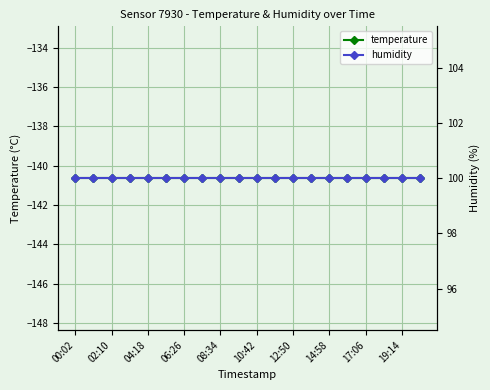

At which category is the sum across all series the highest?

00:02